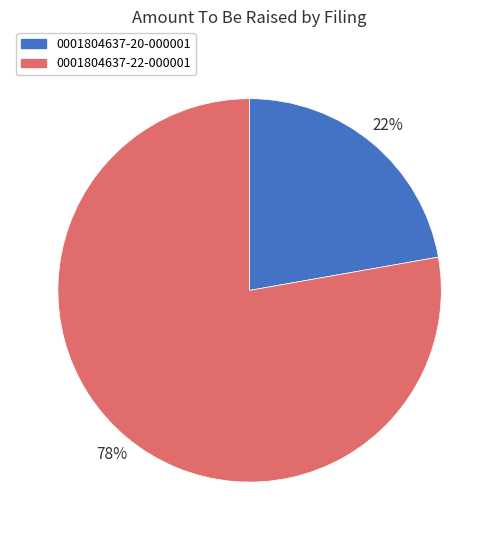

Is it true that 0001804637-20-000001 is 34% of the pie?

False